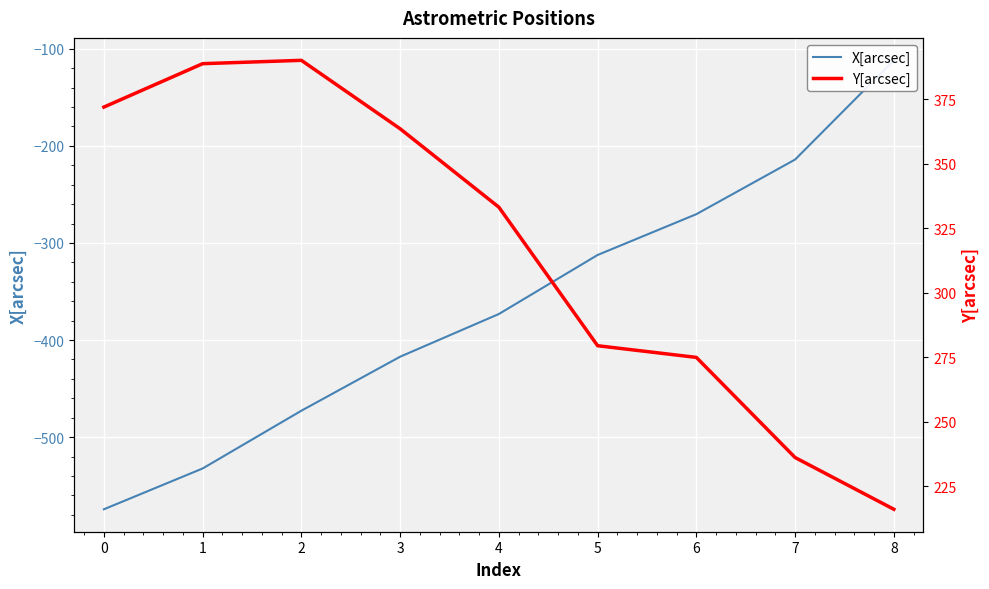

What is the total value across all series at 5?

-32.9